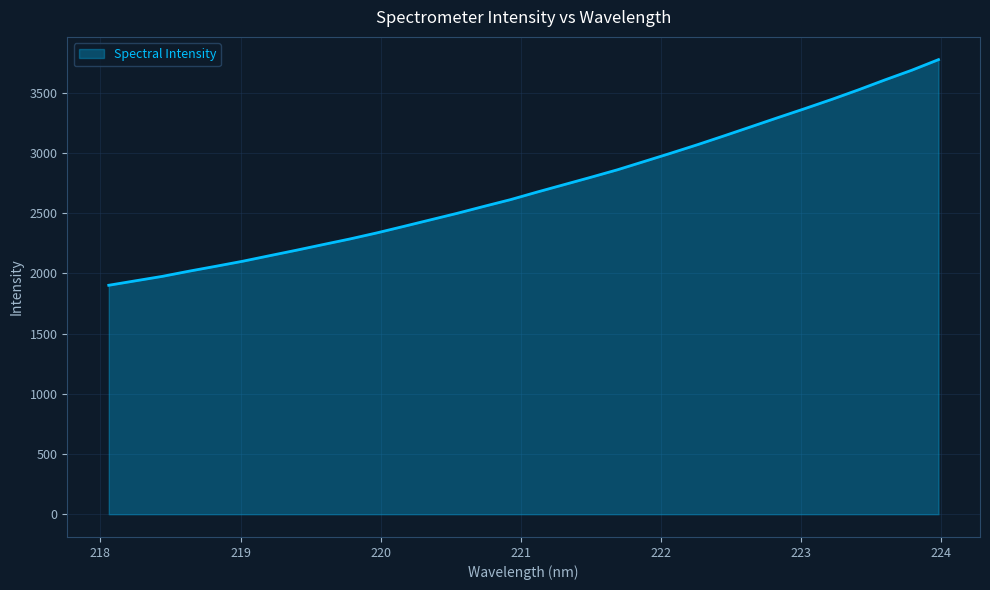

What is the minimum value shown in the chart?

1901.3